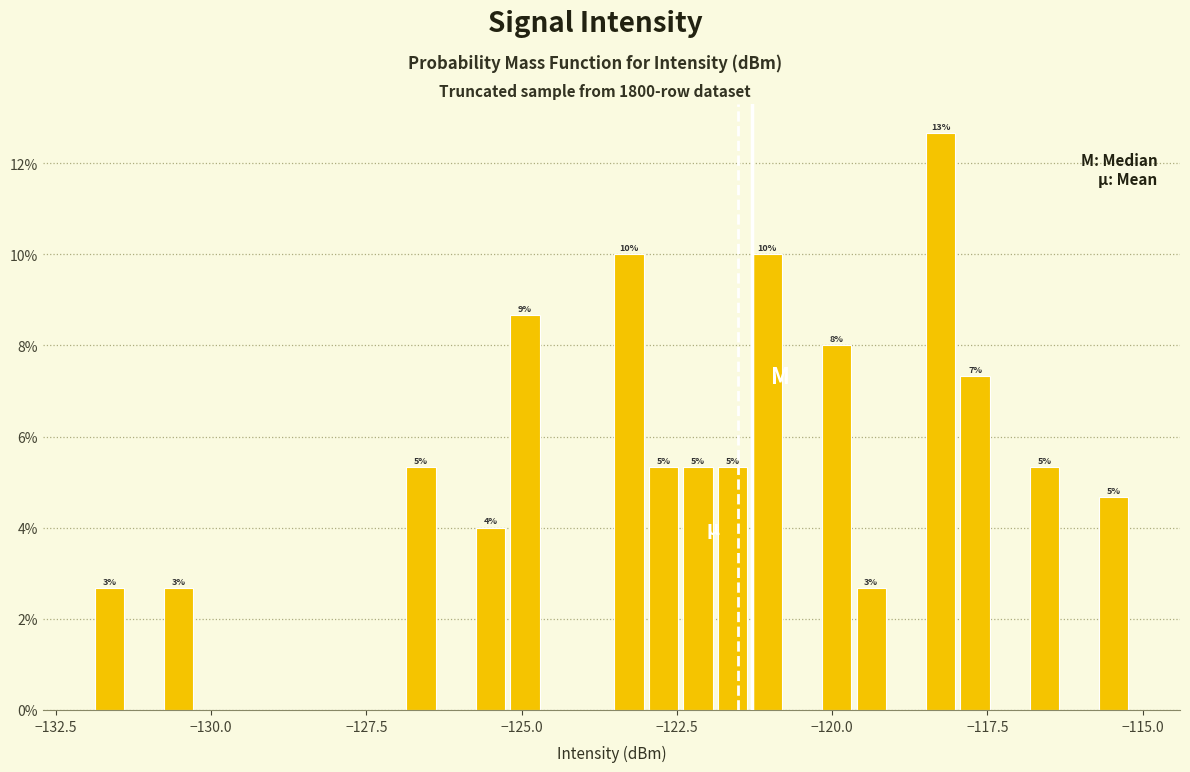

Around what value on the x-axis is the tallest bar? Give the approximate position of its centre, as read against the axis.

-118.5